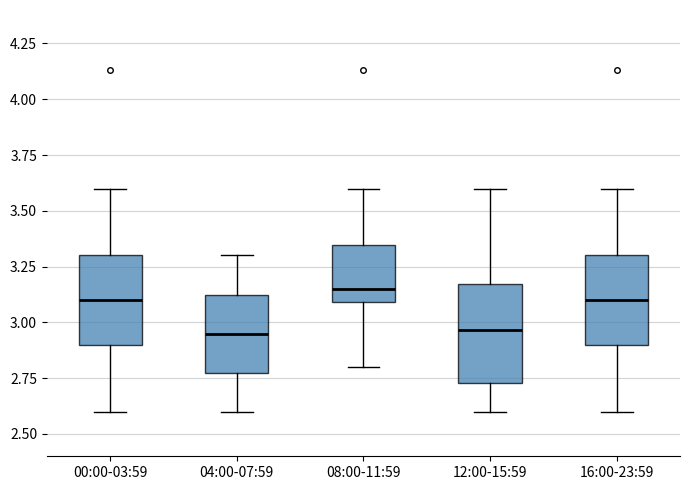

Reading left to right, read every box against the y-axis: the position of its median line, the range the box covers, and the ends of its whiskers. The values are not printed on the chart, so give them approximately, as read against the axis.

00:00-03:59: median 3.10, box 2.90 to 3.30, whiskers 2.60 to 3.60
04:00-07:59: median 2.95, box 2.80 to 3.15, whiskers 2.60 to 3.30
08:00-11:59: median 3.15, box 3.10 to 3.35, whiskers 2.80 to 3.60
12:00-15:59: median 2.95, box 2.75 to 3.15, whiskers 2.60 to 3.60
16:00-23:59: median 3.10, box 2.90 to 3.30, whiskers 2.60 to 3.60